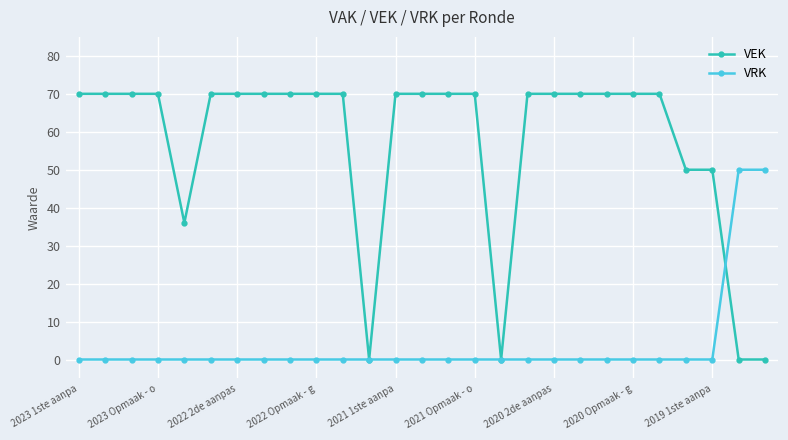

What is the greatest value displayed?

70